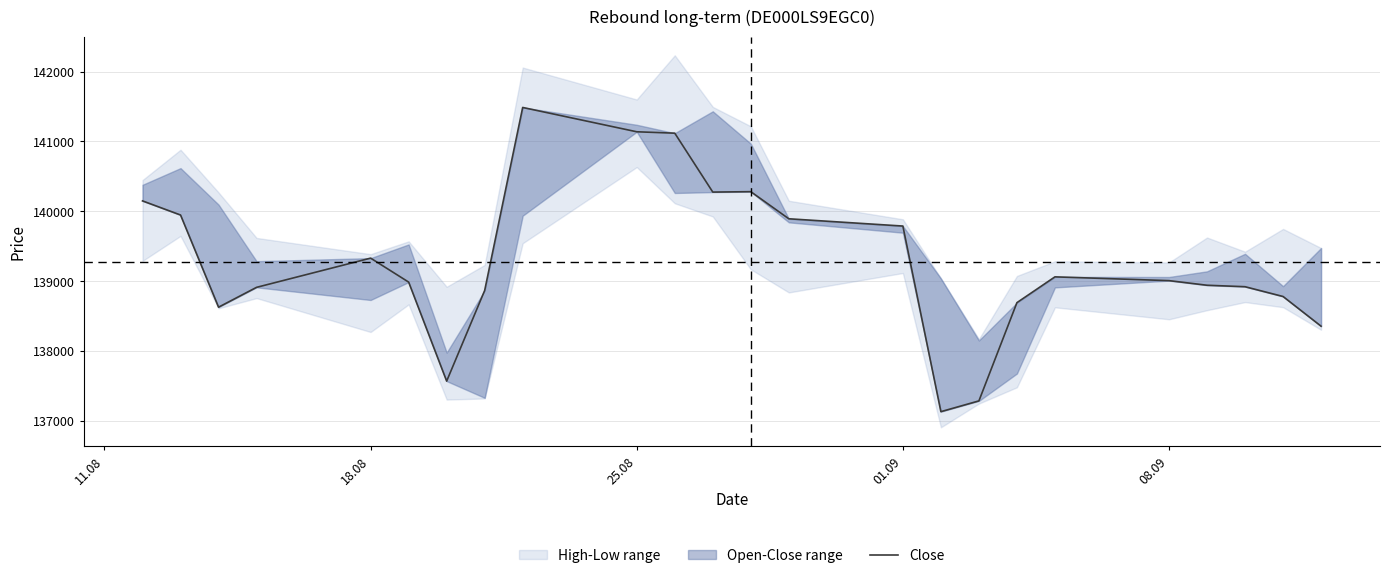

How many points are lower than both their immediate neighbors (excluding endpoints)?

4